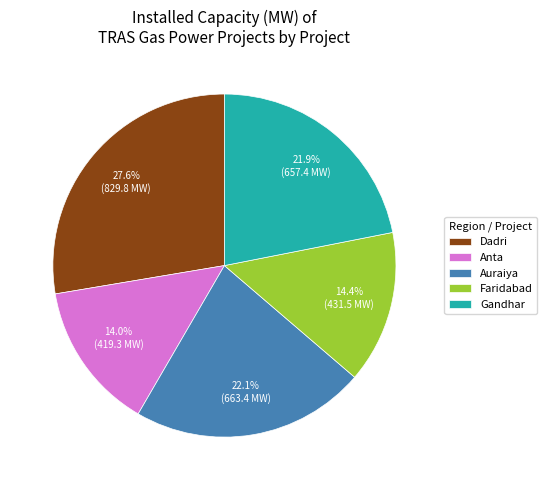

What percentage is the Gandhar slice, to the nearest percent?

22%